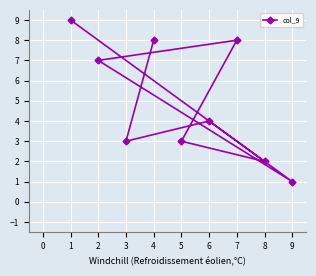

What is the average value?

5